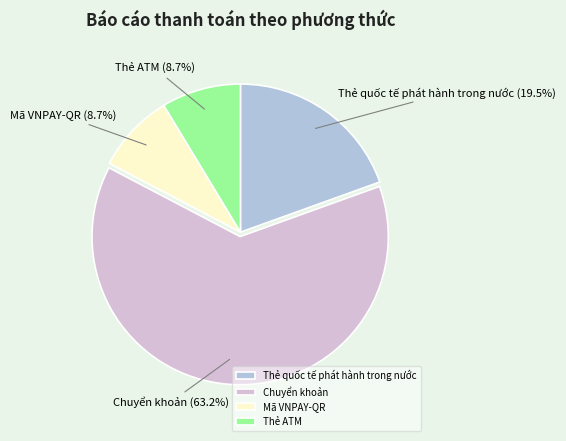

What percentage do Mã VNPAY-QR and Thẻ quốc tế phát hành trong nước together represent?

28.2%